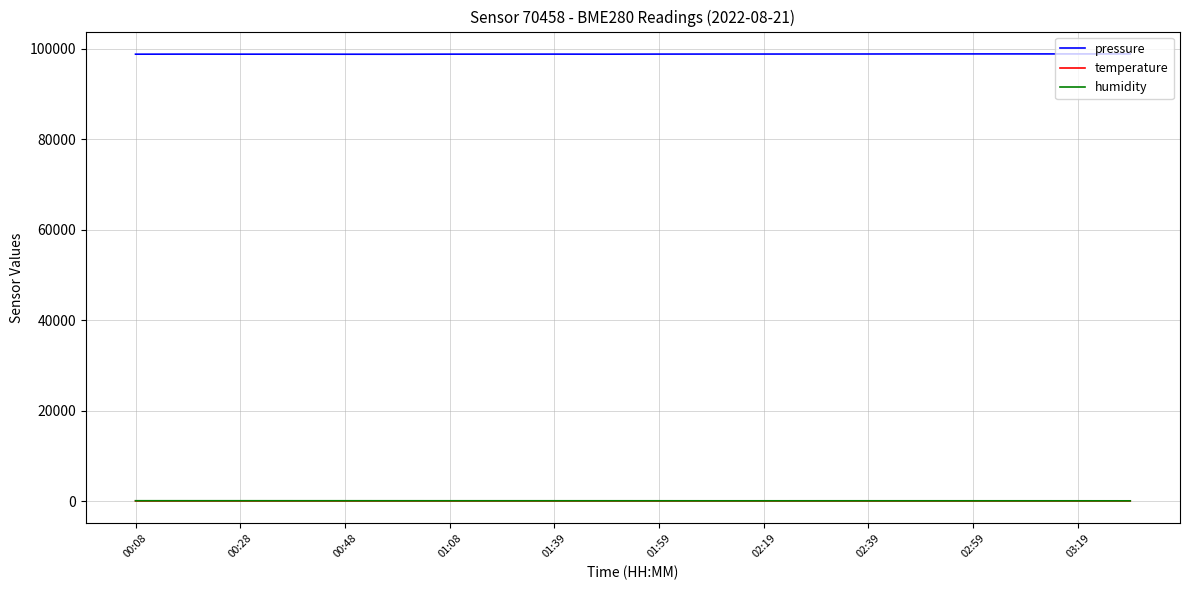

Which series has the largest total across all categories?

pressure